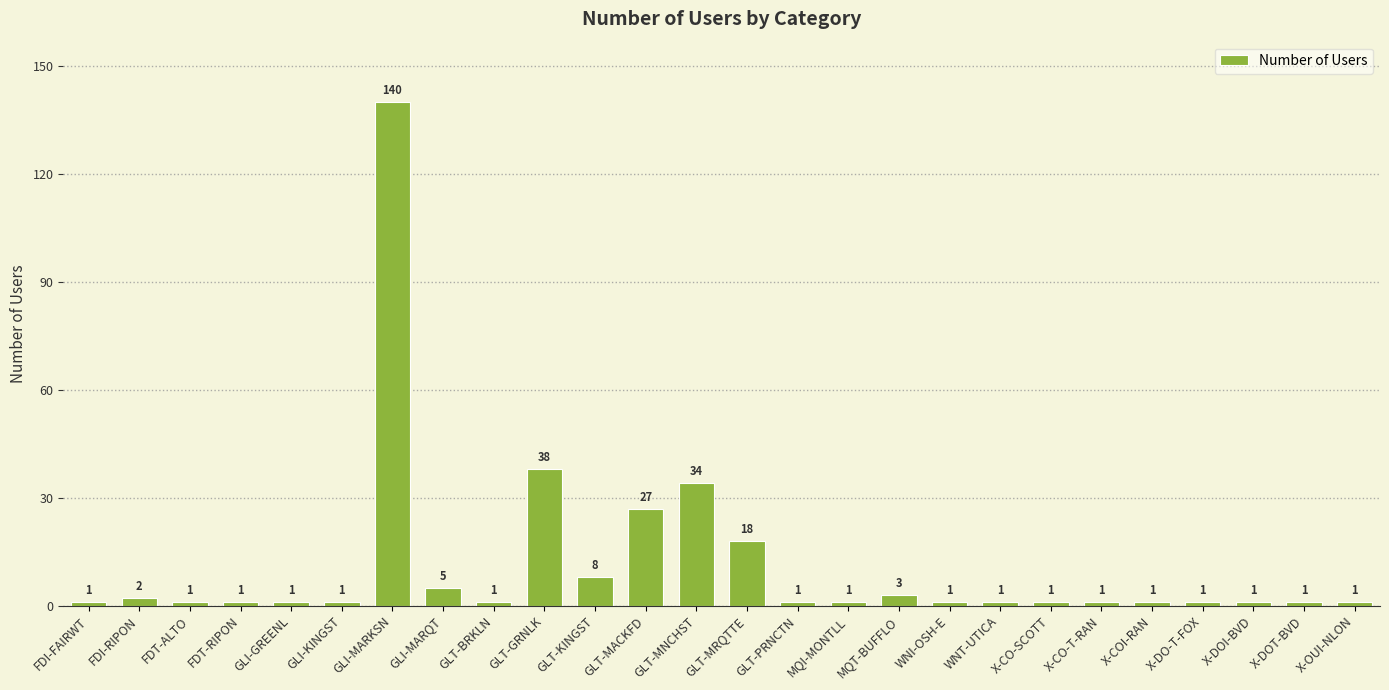

Where is the data nearest to the value 70?

GLT-GRNLK